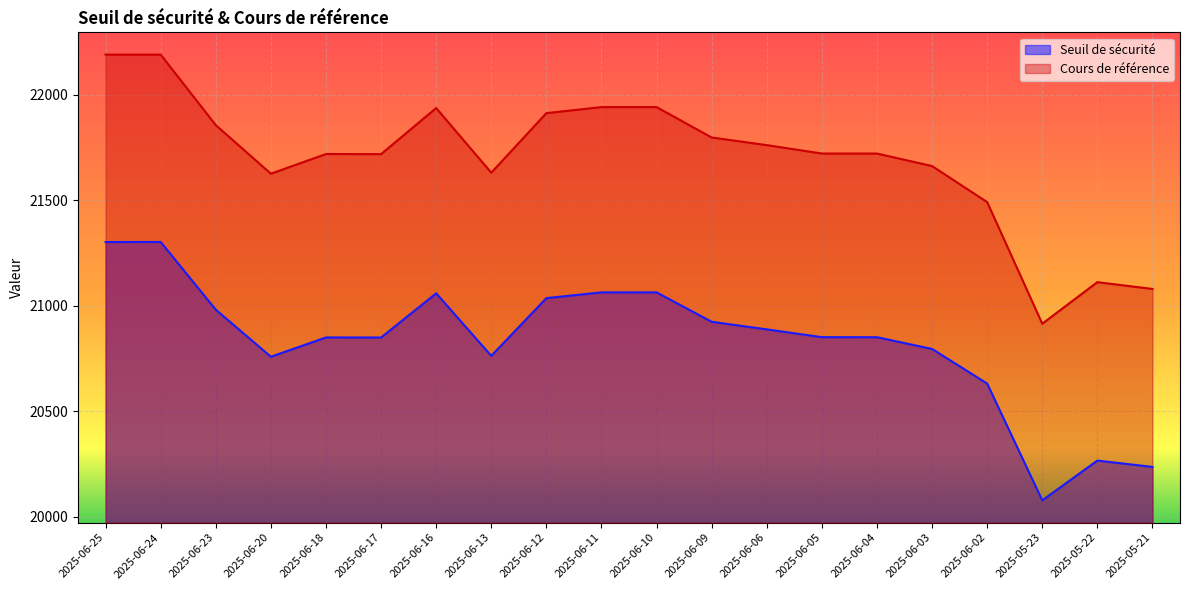

Which category has the lowest value across all series?

2025-05-23